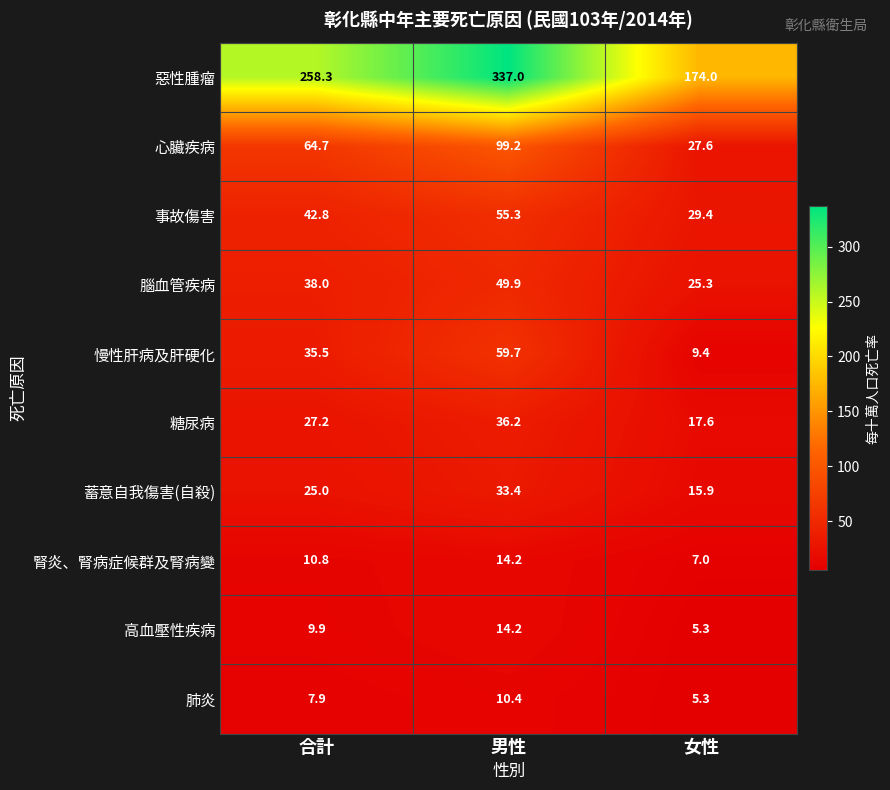

What is the minimum value for 高血壓性疾病?

5.3